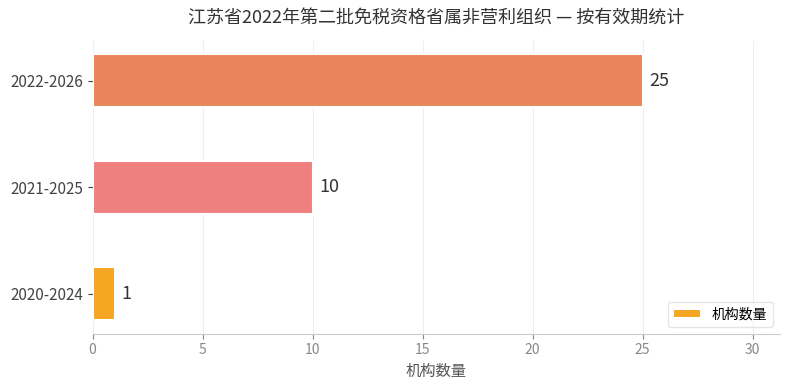

What is the sum of all values?

36